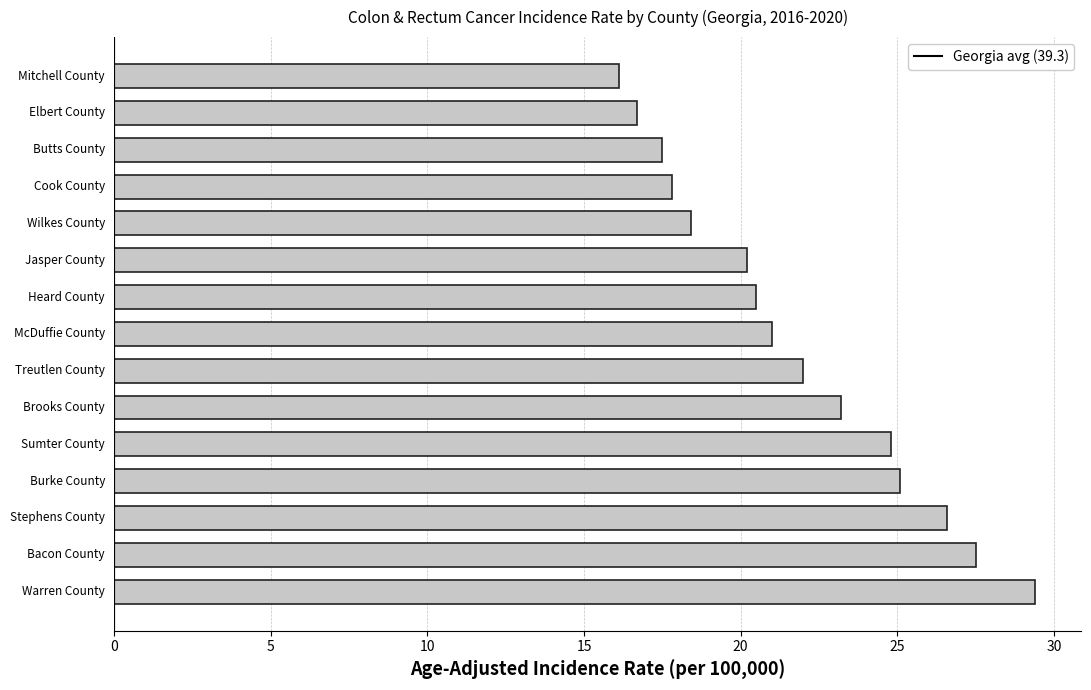

What is the smallest value displayed?

16.1